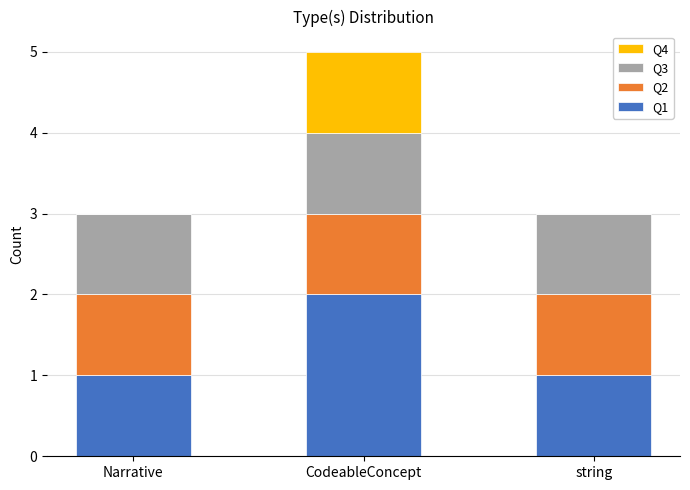

At which label does Q1 reach its peak?

CodeableConcept